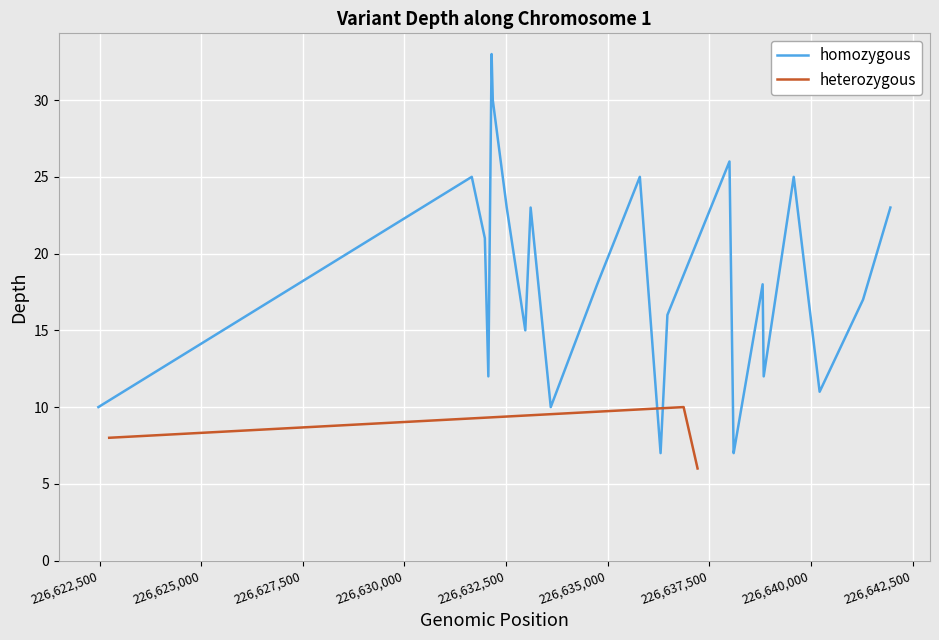

What is the lowest value of the homozygous series?

7